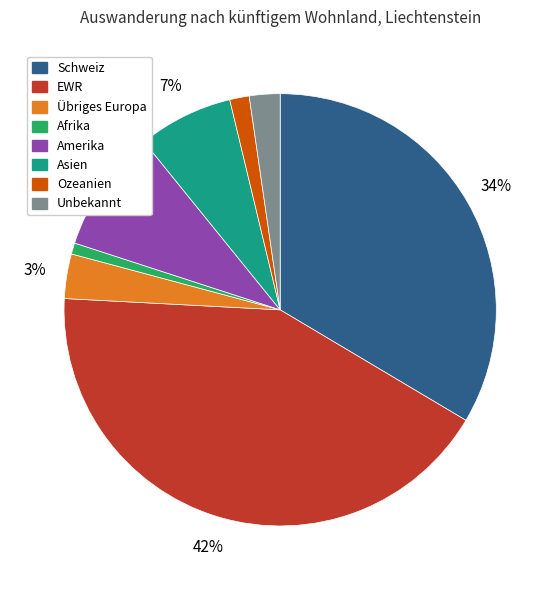

Between EWR and Unbekannt, which is larger?

EWR